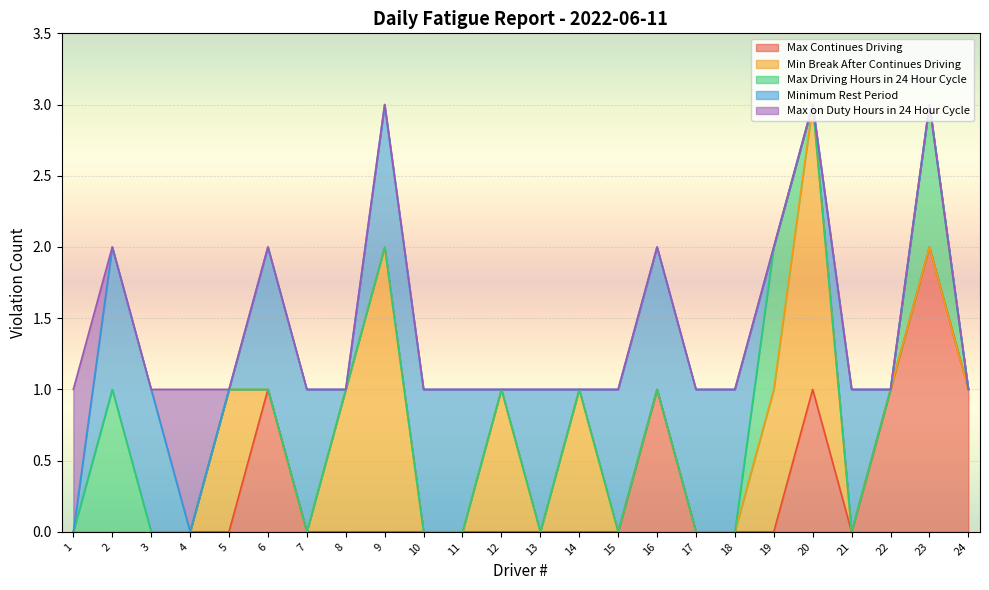

How many data points does each series have?

24